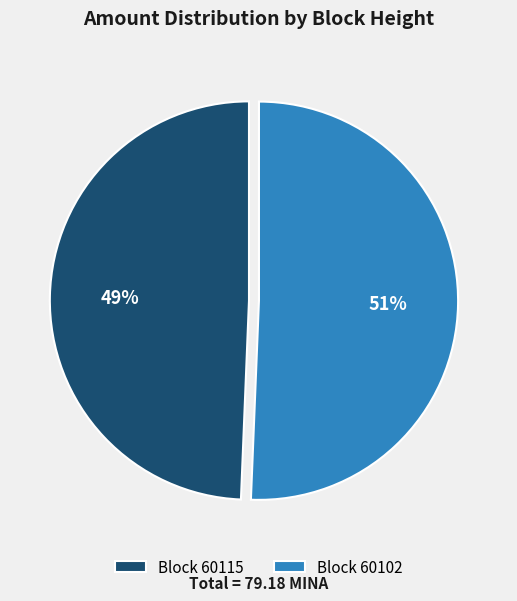

Count the number of slices in the pie.

2